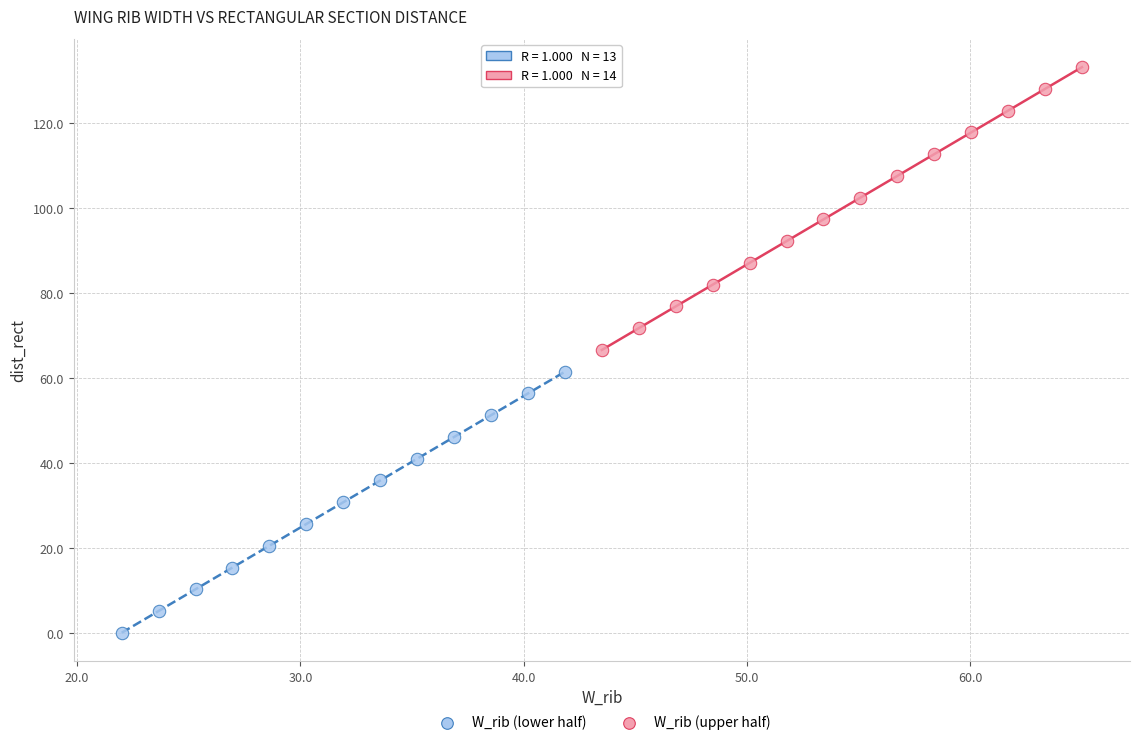

Which series reaches the minimum Y coordinate?

W_rib (lower half)